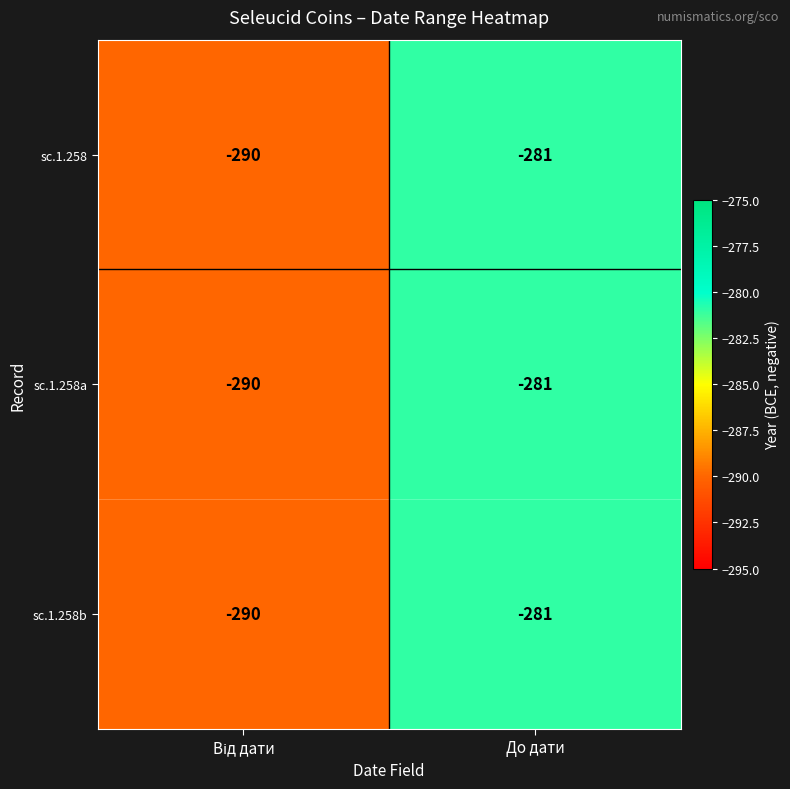

What is the minimum value shown in the chart?

-290